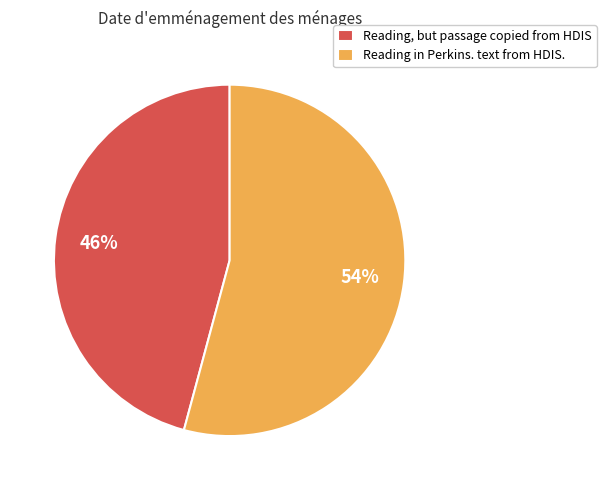

To the nearest percent, what is the difference between the largest and smallest slice percentages?

8%